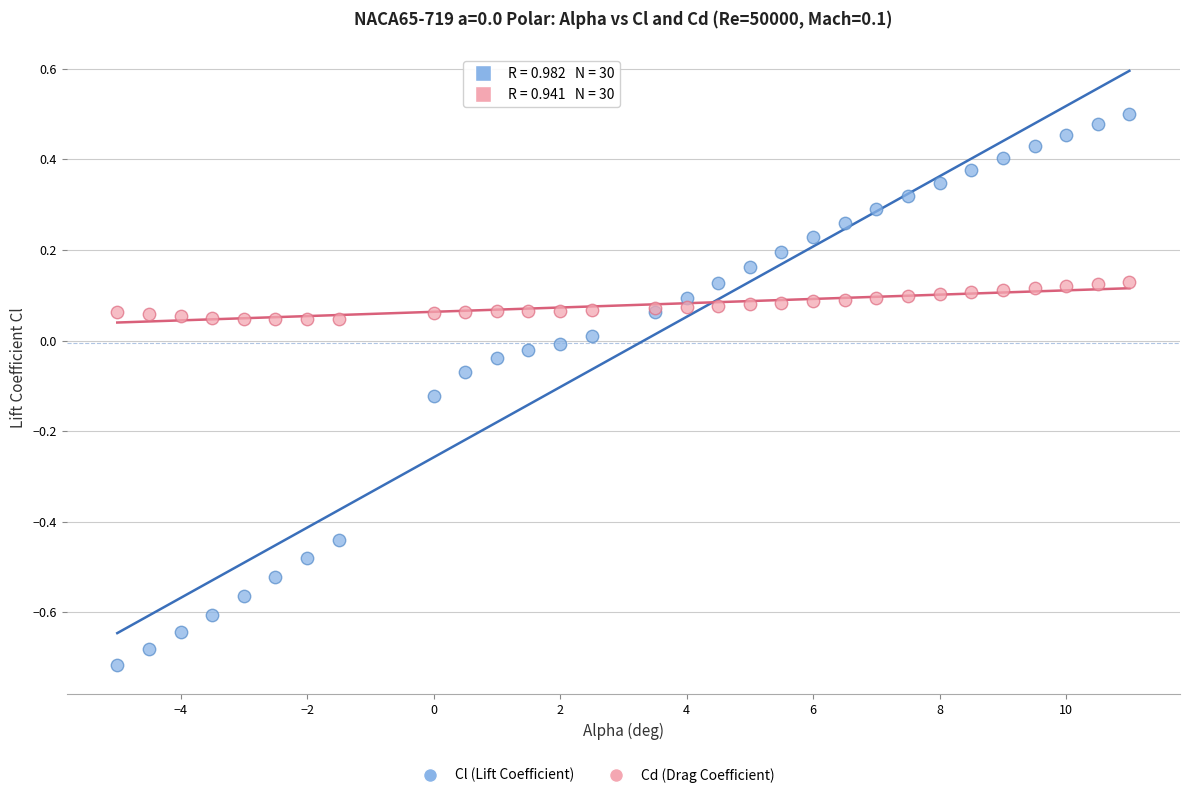

What is the X range (max minus min) for the scatter plot?

16.0